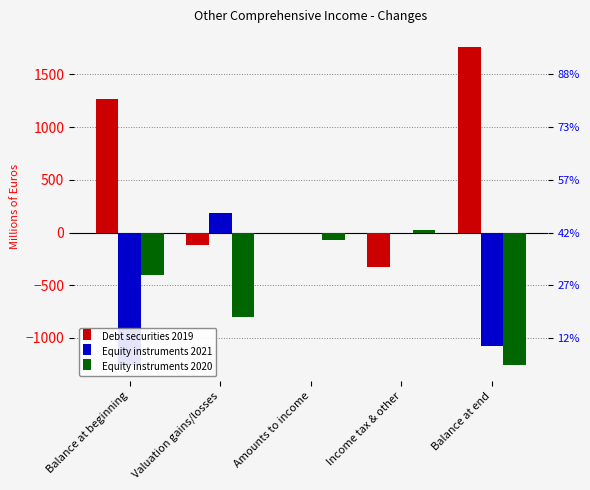

Reading left to right, extract all data points from this chart.

Debt securities 2019: Balance at beginning=1267	Valuation gains/losses=-119	Amounts to income=0	Income tax & other=-331	Balance at end=1760
Equity instruments 2021: Balance at beginning=-1256	Valuation gains/losses=183	Amounts to income=0	Income tax & other=-7	Balance at end=-1079
Equity instruments 2020: Balance at beginning=-403	Valuation gains/losses=-803	Amounts to income=-73	Income tax & other=23	Balance at end=-1256